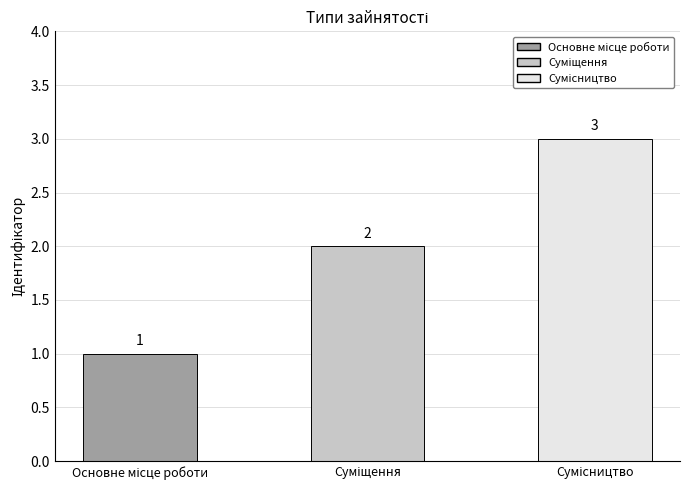

How many categories are shown in the chart?

3